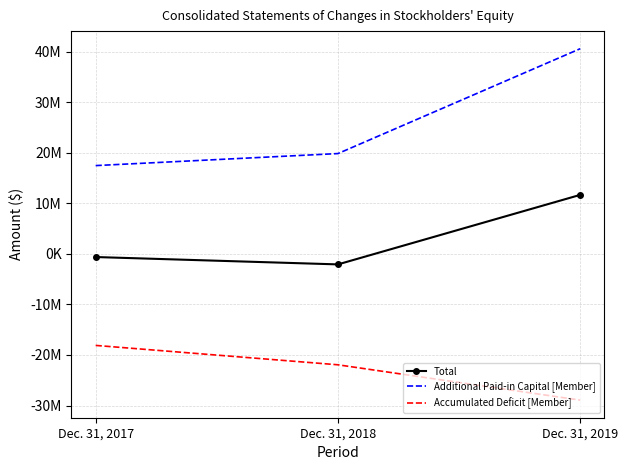

Which series has the largest total across all categories?

Additional Paid-in Capital [Member]